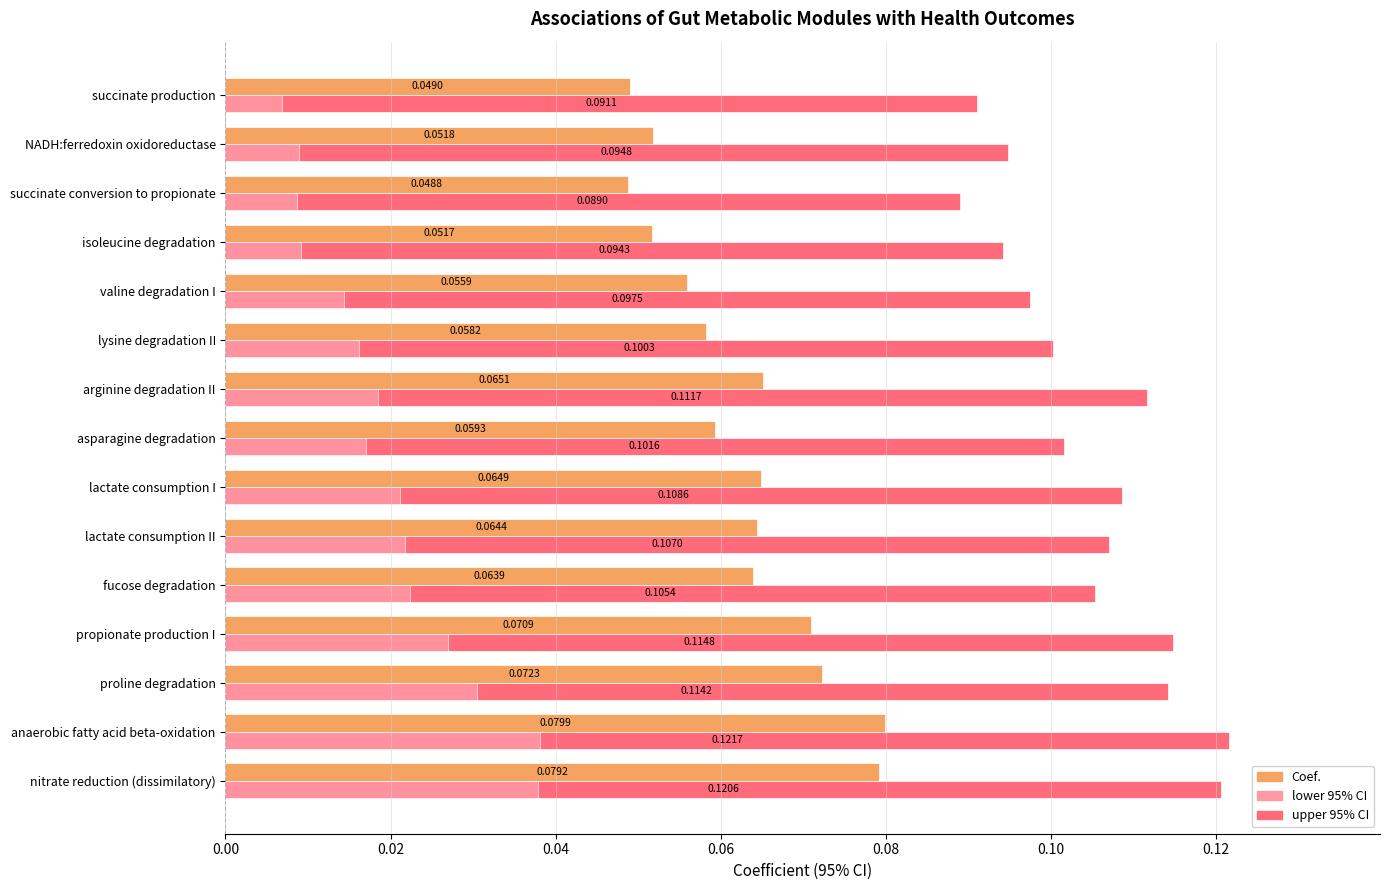

Where is Coef. nearest to the value 0?

succinate conversion to propionate